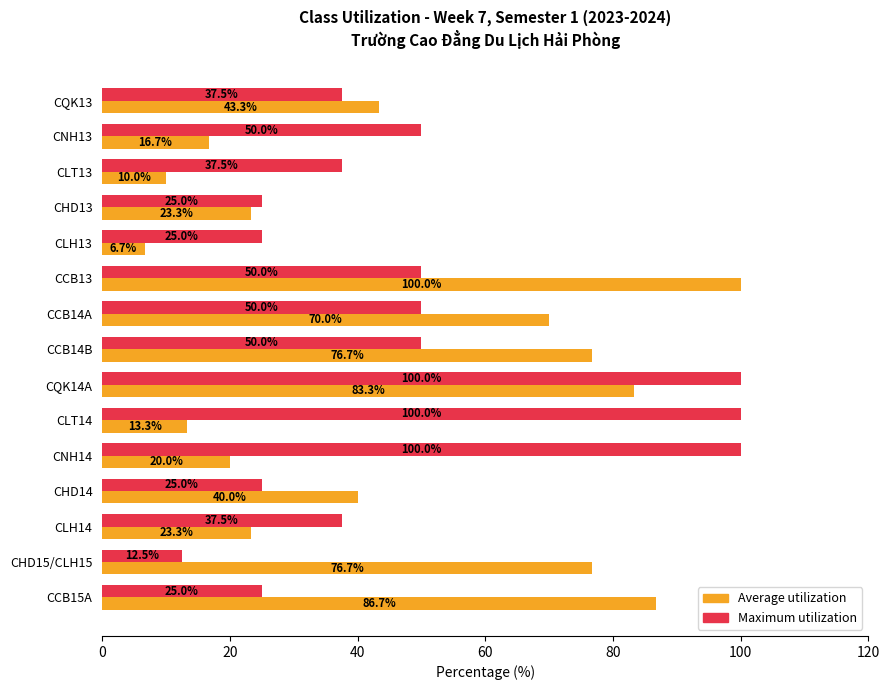

Where is Average utilization nearest to the value 53?

CQK13